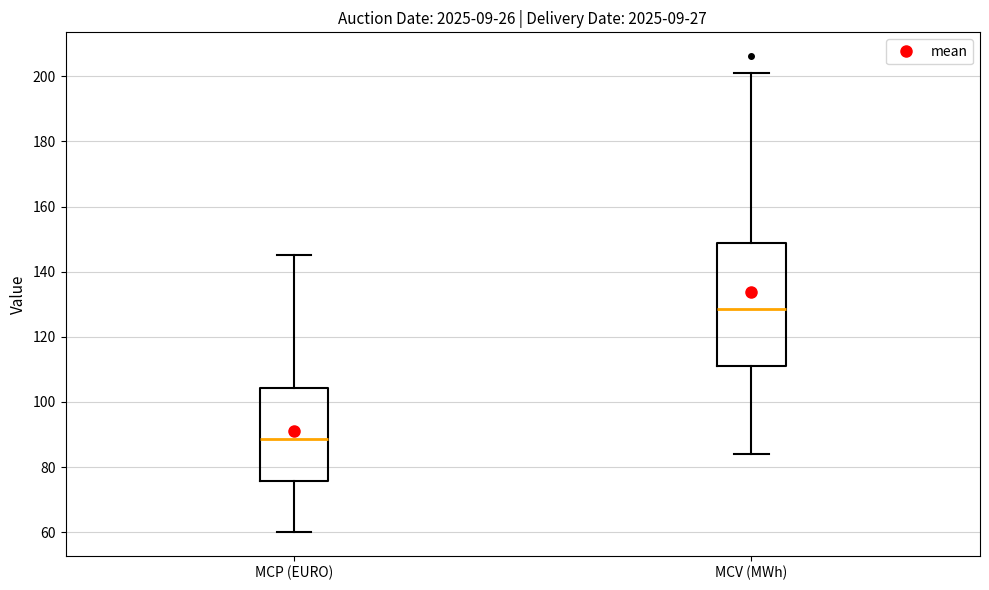

Comparing the boxes themselves (not the whiskers), which one is the tallest?

MCV (MWh)